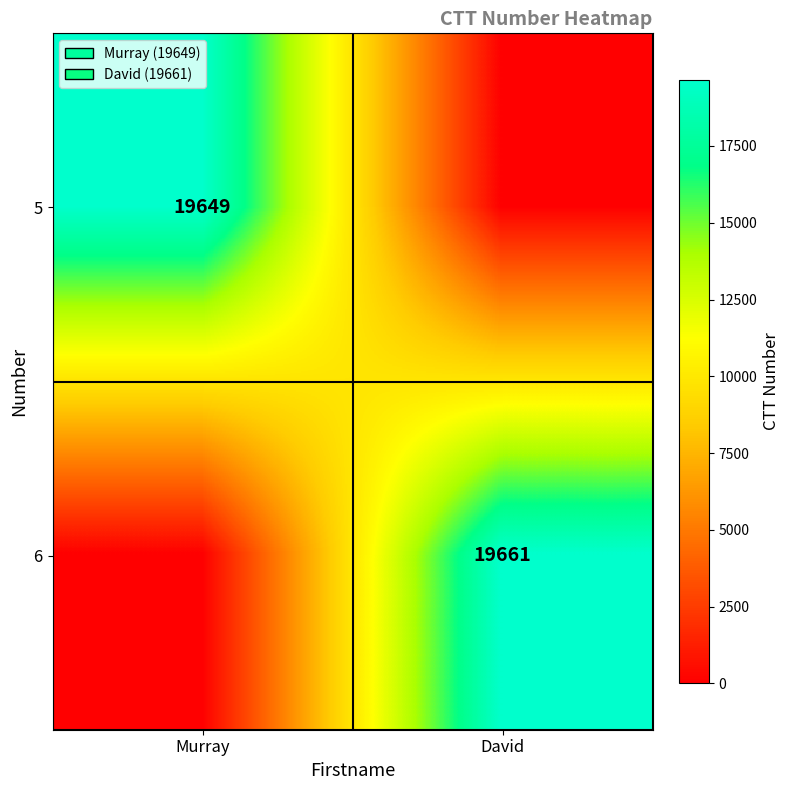

Is it true that 6 equals 19661 at David?

True